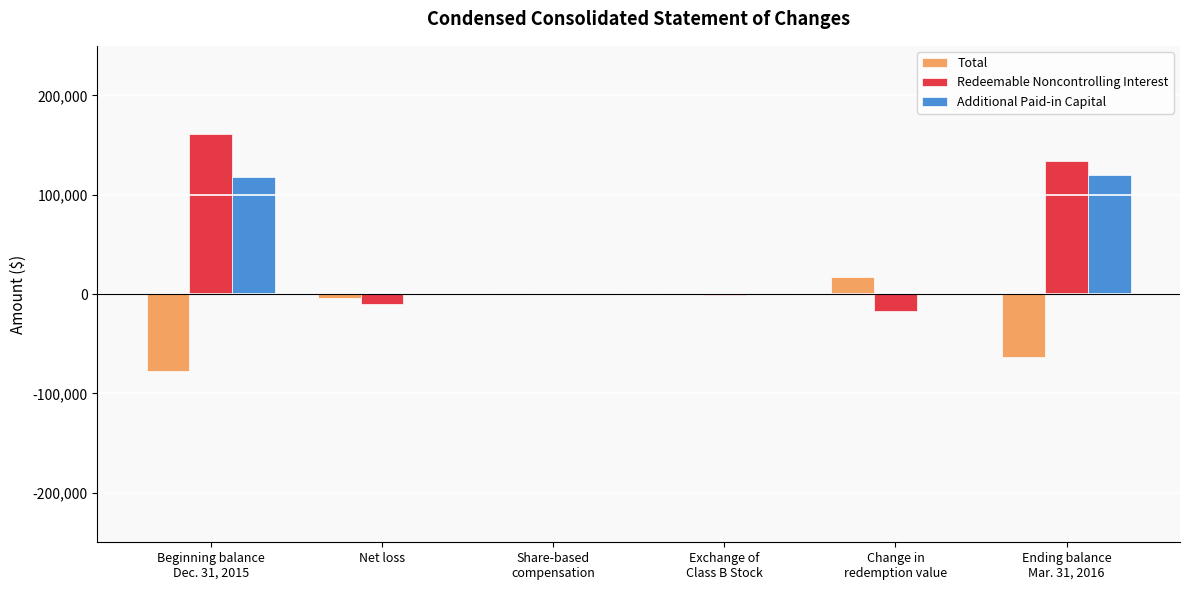

How many groups of bars are there?

6